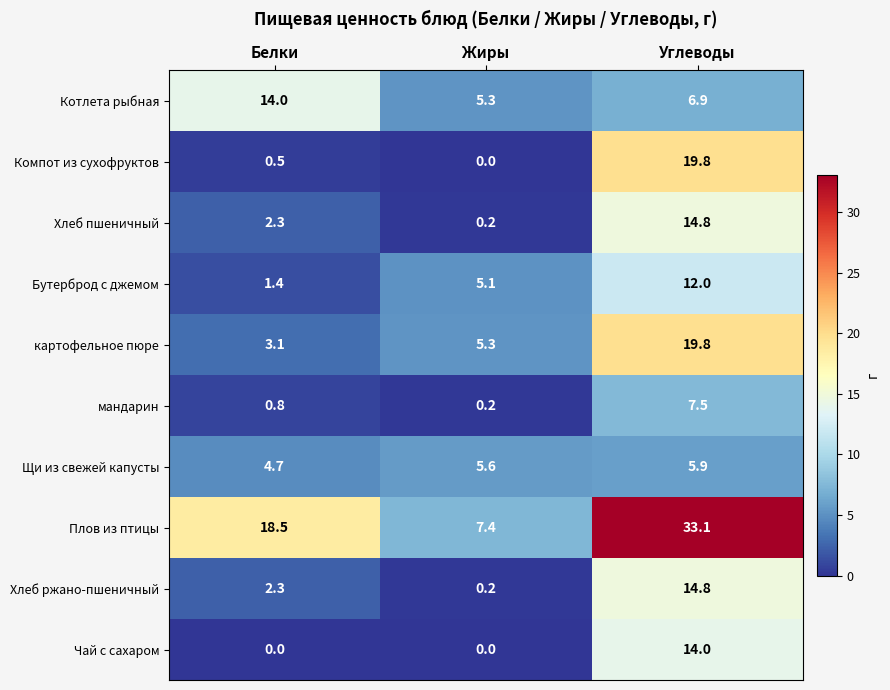

Rank the categories by картофельное пюре value from lowest to highest.

Белки, Жиры, Углеводы